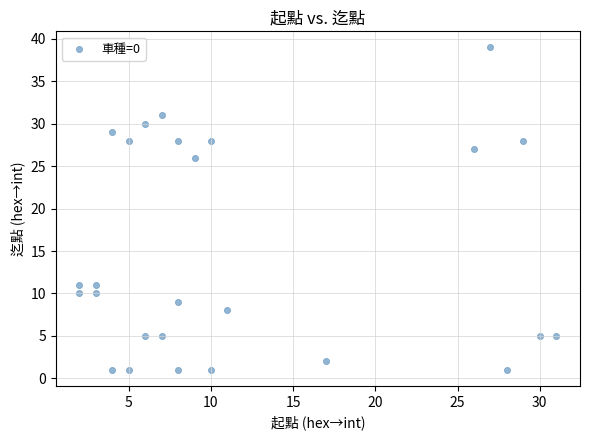

What is the range of X values (max minus min)?

29